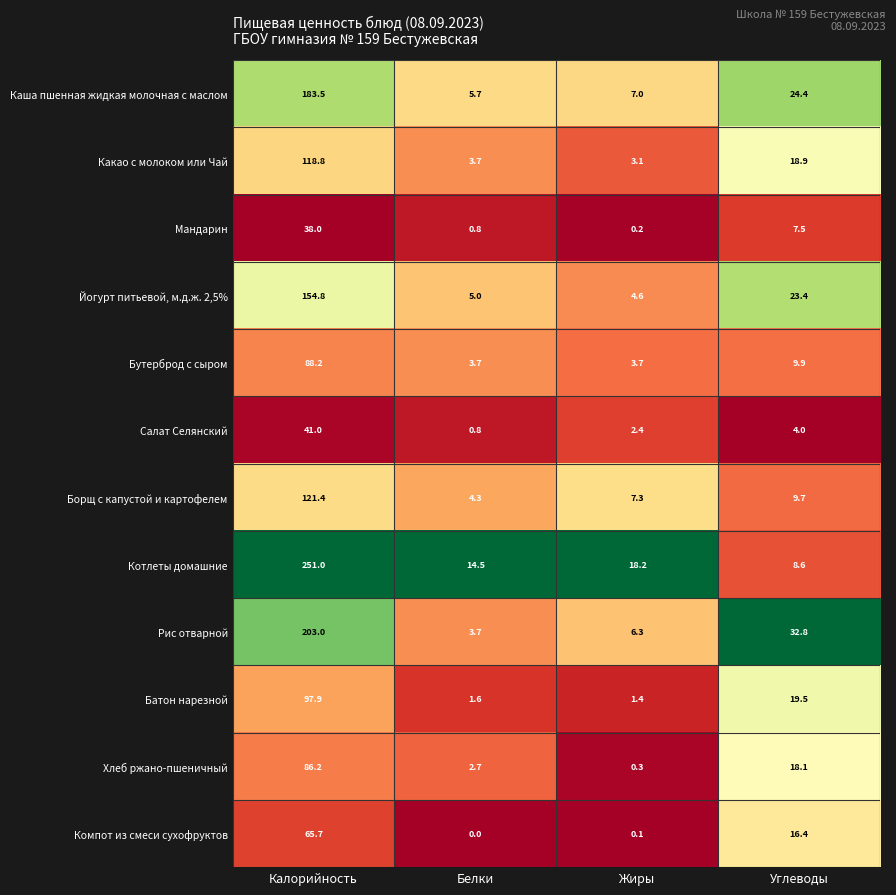

At which label does Котлеты домашние first exceed 18?

Калорийность